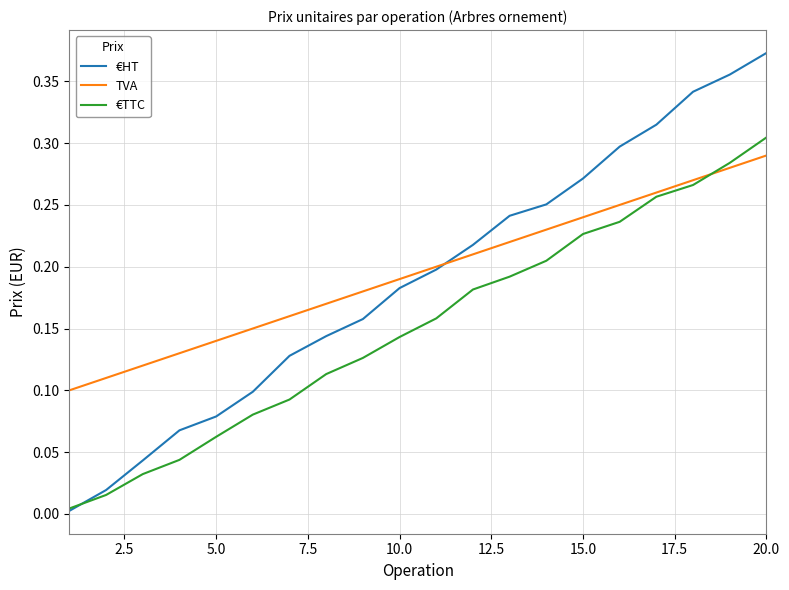

Reading left to right, extract all data points from this chart.

€HT: 0.0	0.0	0.0	0.1	0.1	0.1	0.1	0.1	0.2	0.2	0.2	0.2	0.2	0.3	0.3	0.3	0.3	0.3	0.4	0.4
TVA: 0.1	0.1	0.1	0.1	0.1	0.2	0.2	0.2	0.2	0.2	0.2	0.2	0.2	0.2	0.2	0.2	0.3	0.3	0.3	0.3
€TTC: 0.0	0.0	0.0	0.0	0.1	0.1	0.1	0.1	0.1	0.1	0.2	0.2	0.2	0.2	0.2	0.2	0.3	0.3	0.3	0.3